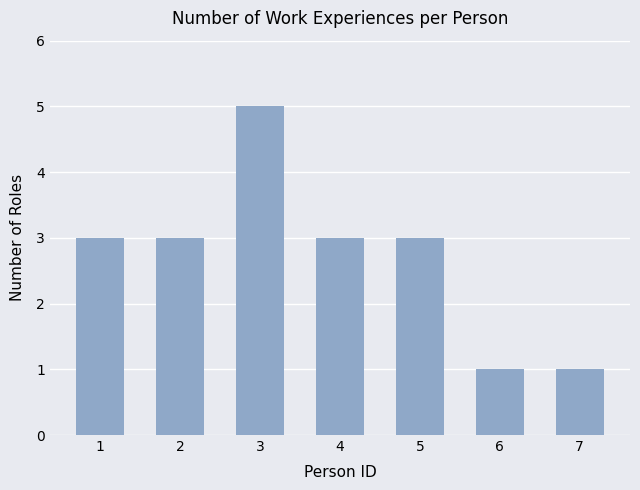

What is the average value?

3